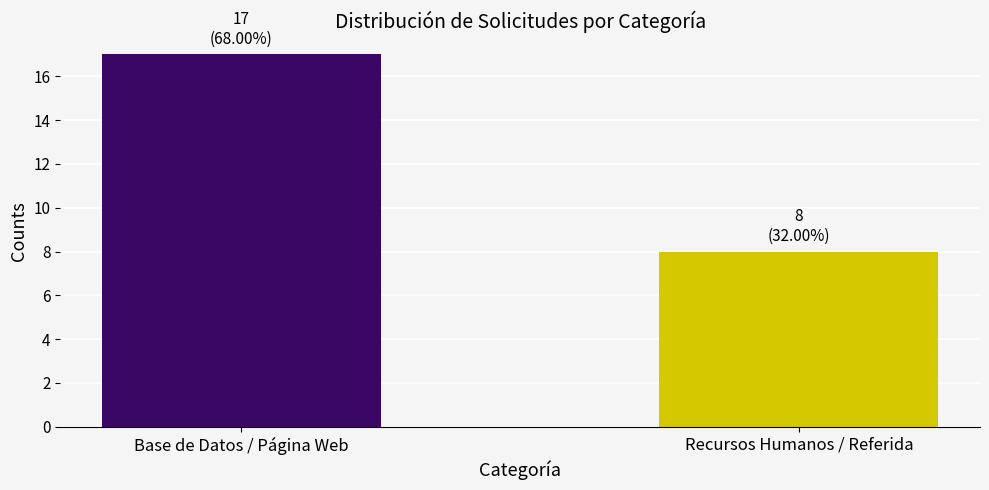

Which has a higher value, Base de Datos / Página Web or Recursos Humanos / Referida?

Base de Datos / Página Web